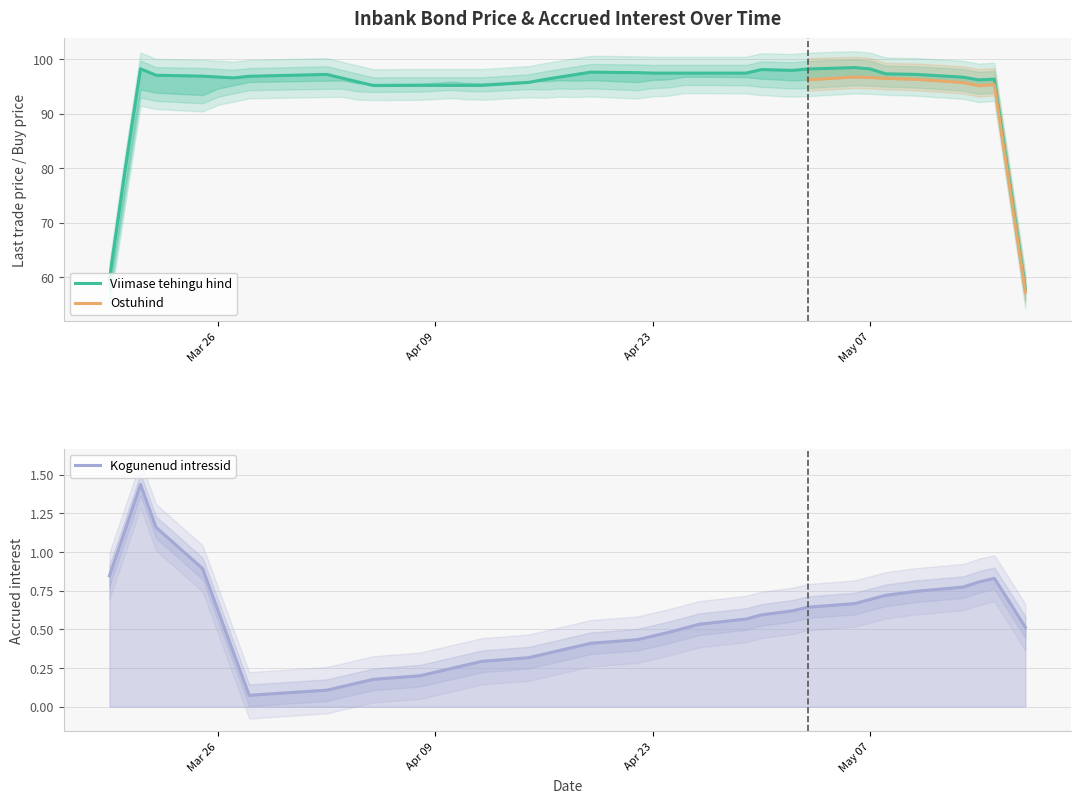

Which label corresponds to the smallest value in the chart?

2024-03-26